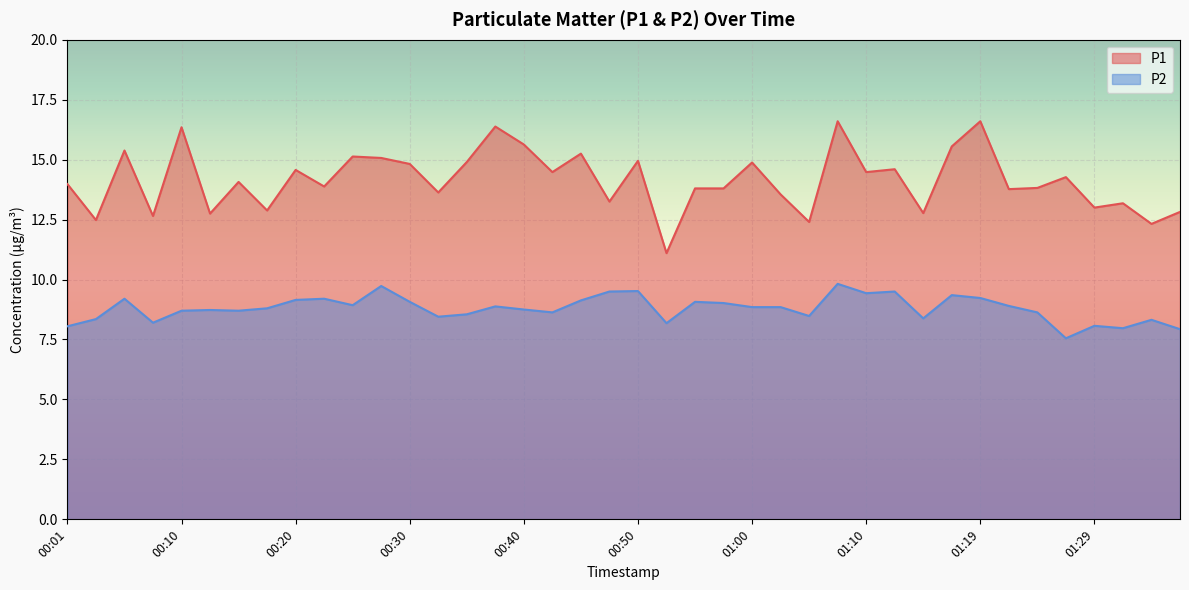

Rank the categories by P2 value from highest to lowest.

01:07, 00:28, 00:50, 00:47, 01:12, 01:10, 01:17, 01:19, 00:06, 00:23, 00:20, 00:45, 00:30, 00:55, 00:57, 00:25, 01:22, 00:37, 01:00, 01:02, 00:18, 00:40, 00:13, 00:10, 00:15, 00:42, 01:24, 00:35, 01:05, 00:33, 01:14, 00:03, 01:34, 00:08, 00:52, 01:29, 00:01, 01:32, 01:37, 01:27